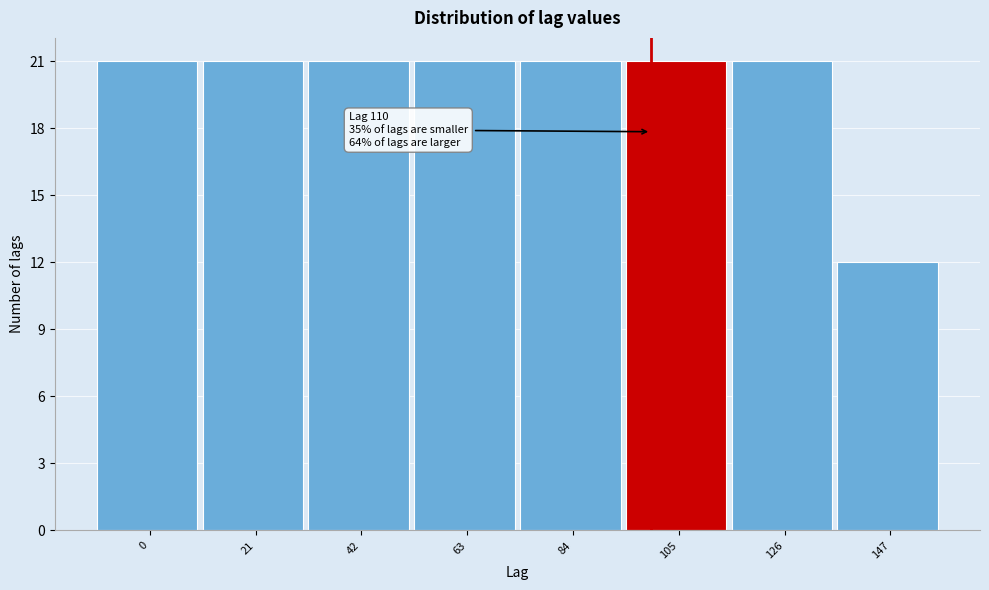

Reading left to right, transcribe all the data shown in this chart.

21	21	21	21	21	21	21	12